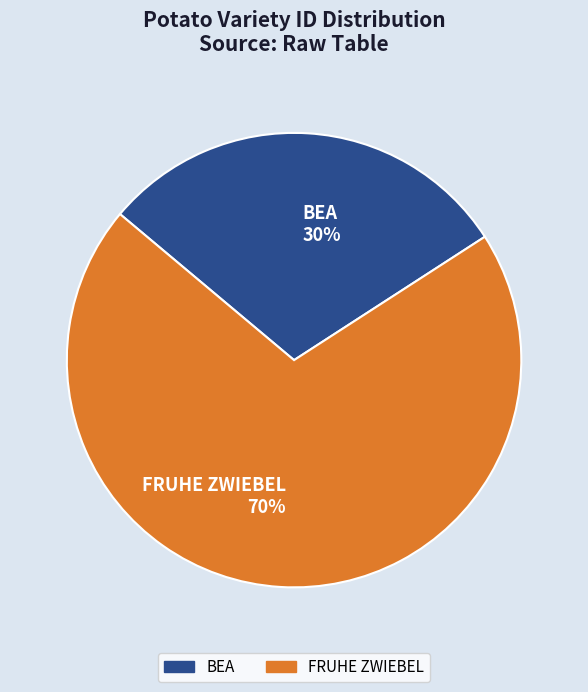

What percentage is the BEA slice, to the nearest percent?

30%